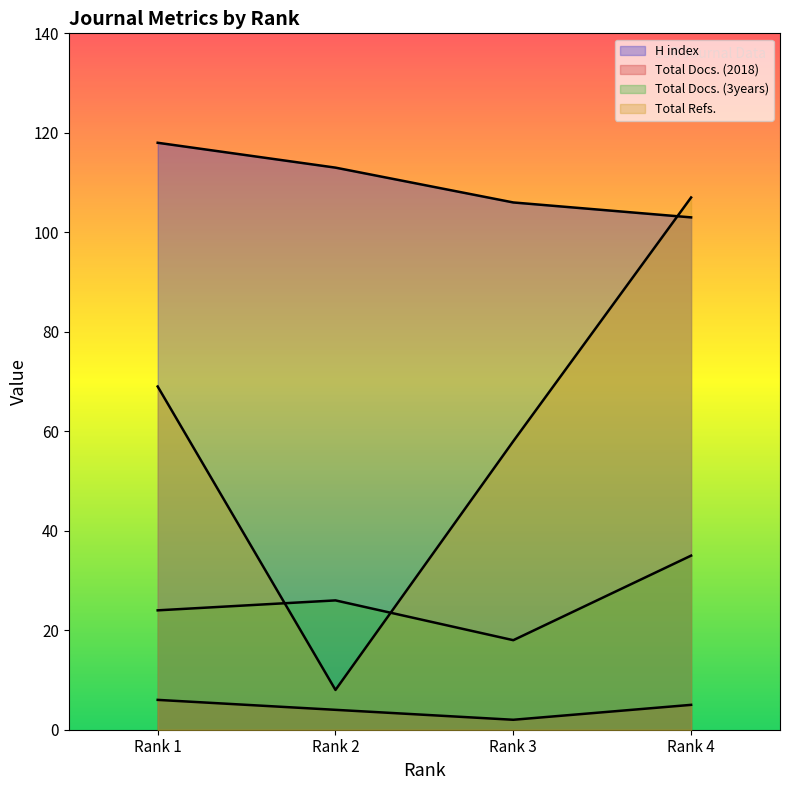

Between Rank 1 and Rank 3, which series saw the biggest shift?

H index